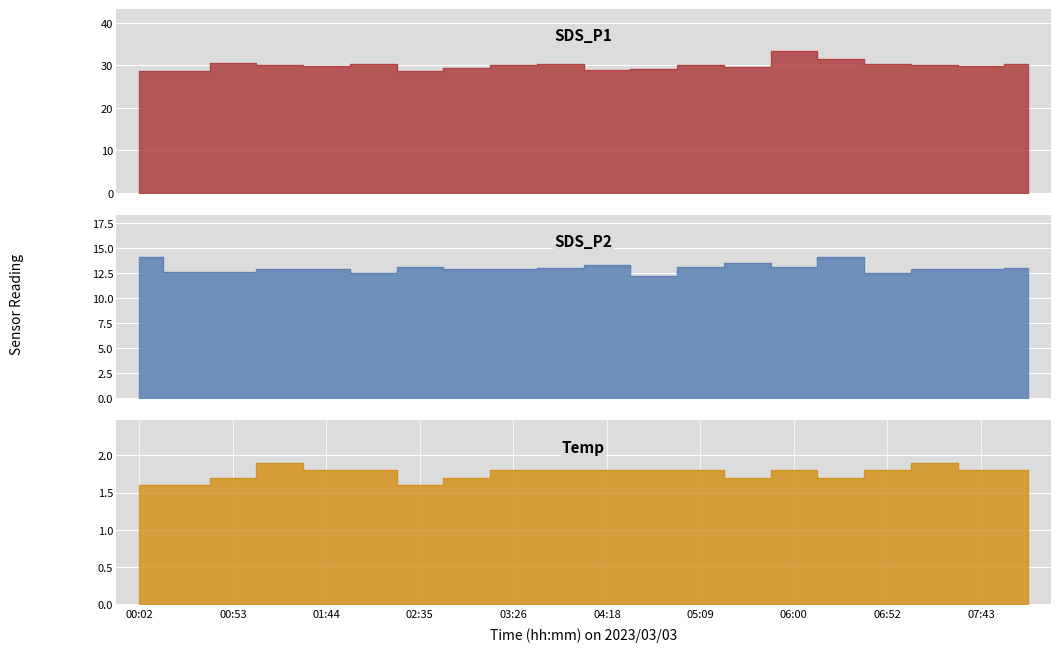

What is the spread (max minus min) of values at 06:52?

28.4